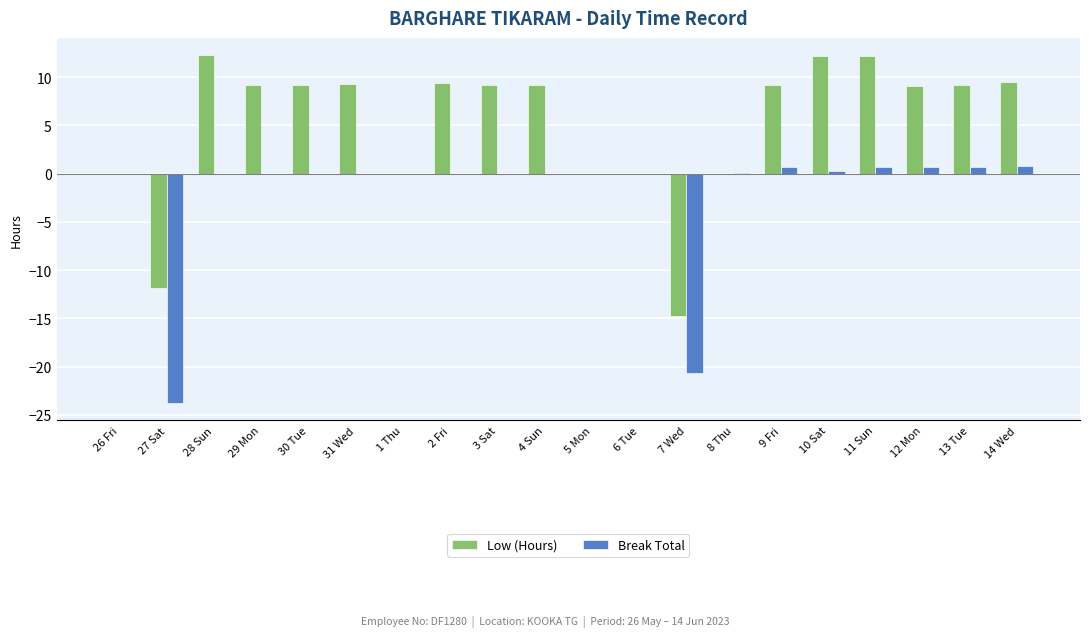

Which series has the largest total across all categories?

Low (Hours)